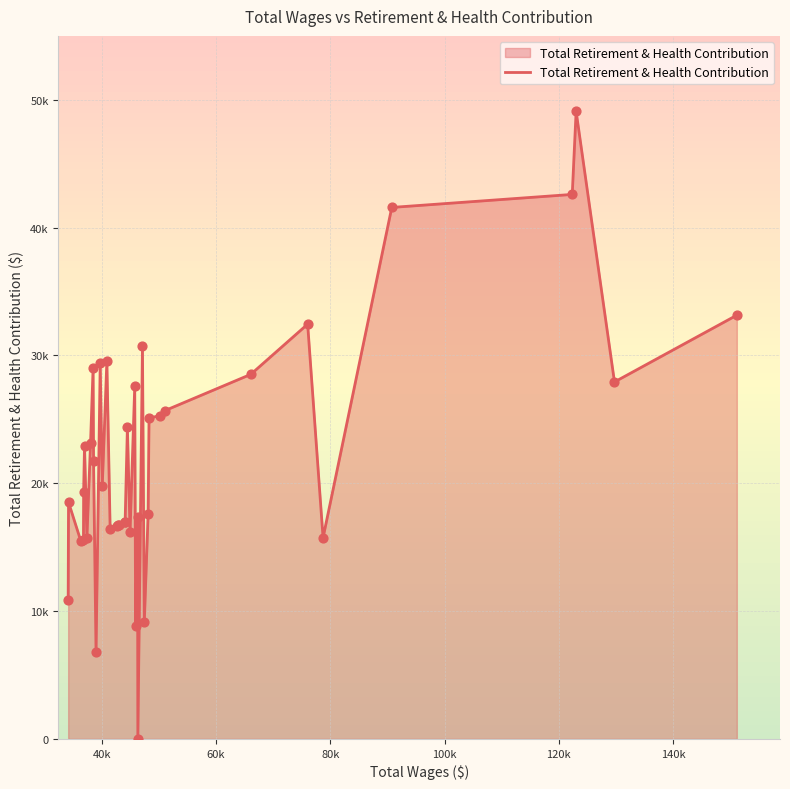

Is this an area chart (filled region under the line)?

Yes